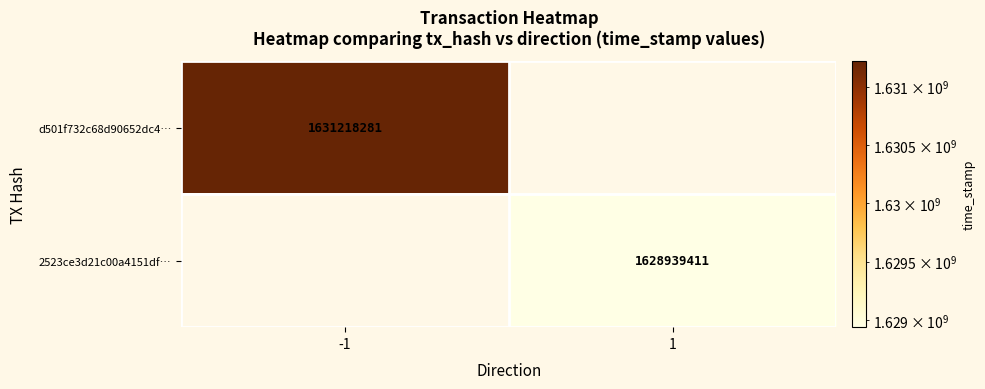

The value of 2523ce3d21c00a4151df… at 1 is 438105783.6. True or false?

False